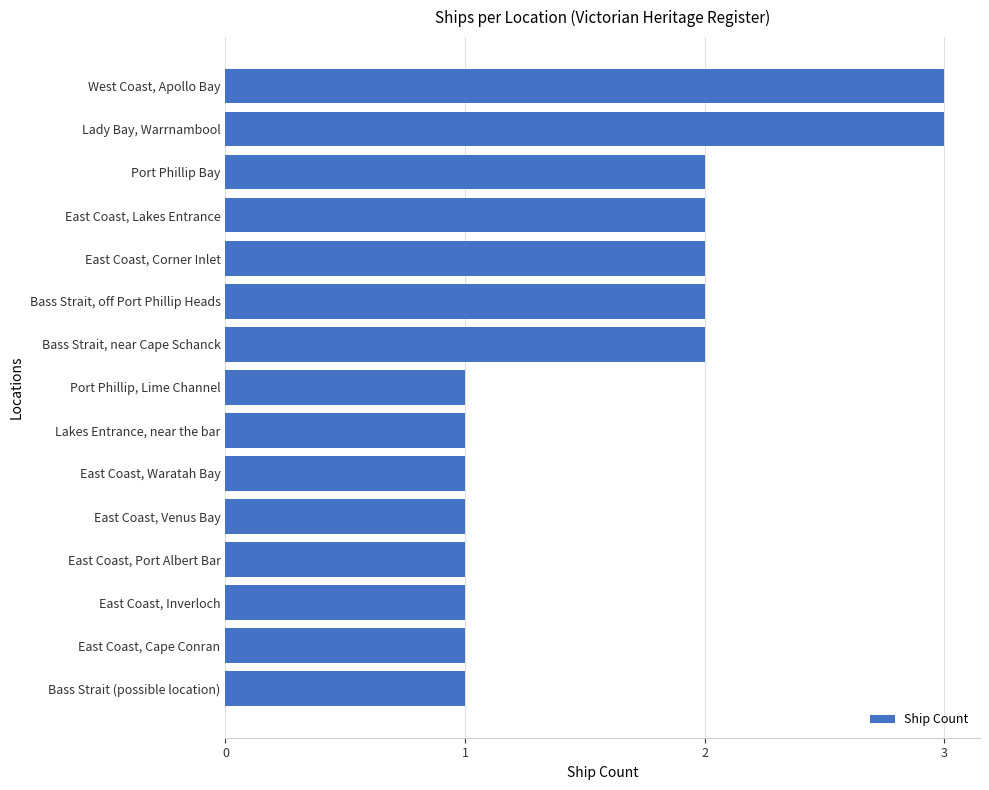

The value at East Coast, Port Albert Bar is 0. True or false?

False